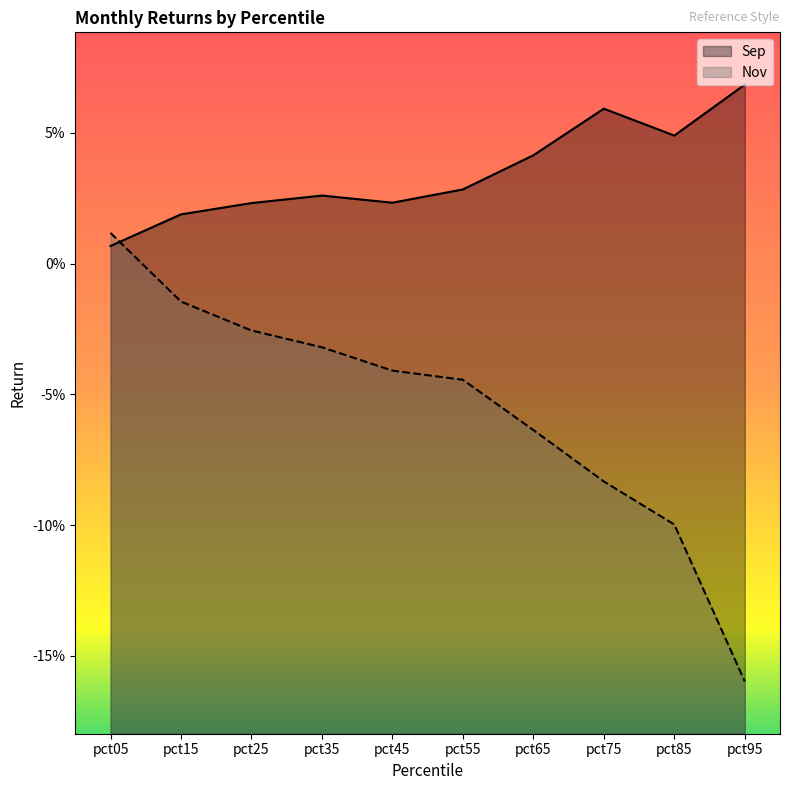

Between pct85 and pct05, which is larger?

pct85